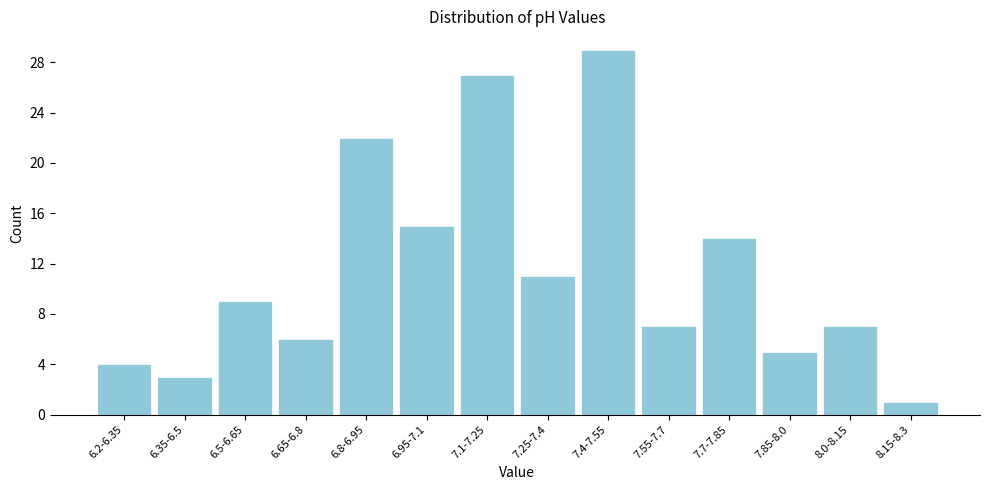

Reading left to right, list all the values displayed in this chart.

6.2-6.35=4	6.35-6.5=3	6.5-6.65=9	6.65-6.8=6	6.8-6.95=22	6.95-7.1=15	7.1-7.25=27	7.25-7.4=11	7.4-7.55=29	7.55-7.7=7	7.7-7.85=14	7.85-8.0=5	8.0-8.15=7	8.15-8.3=1